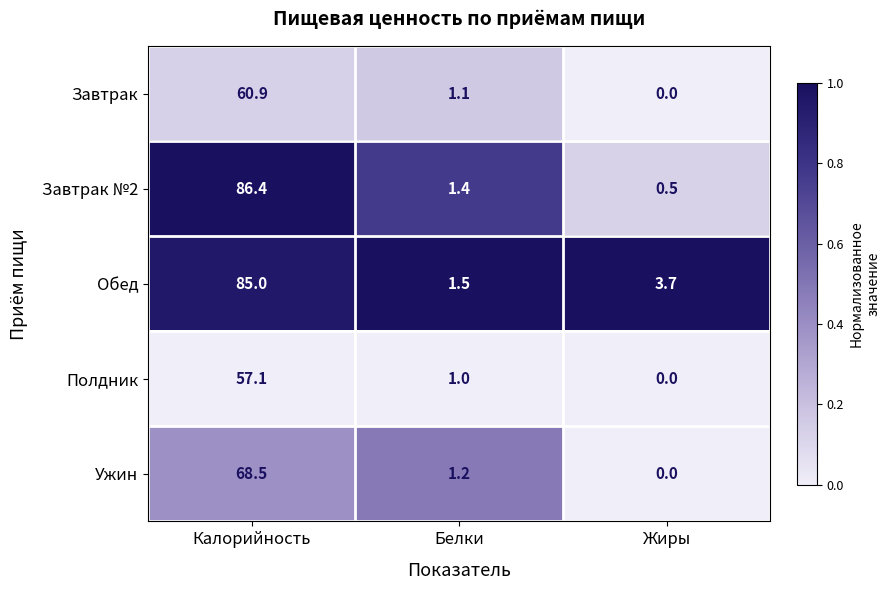

The value of Завтрак at Белки is 1.1. True or false?

True